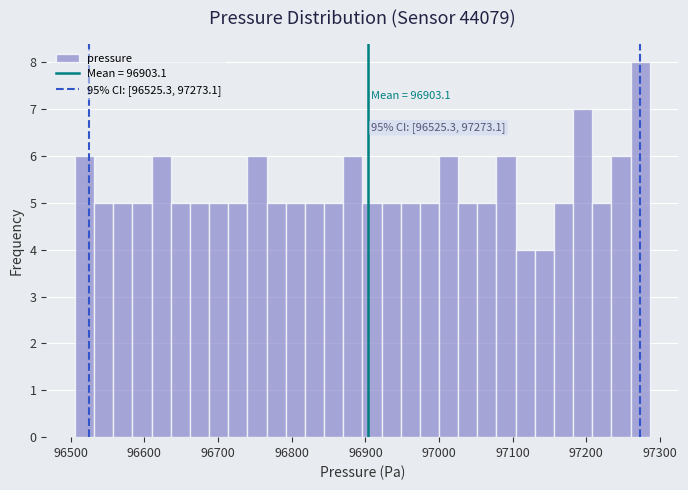

Read against the x-axis, roughly where is the centre of the tallest bar?

97270